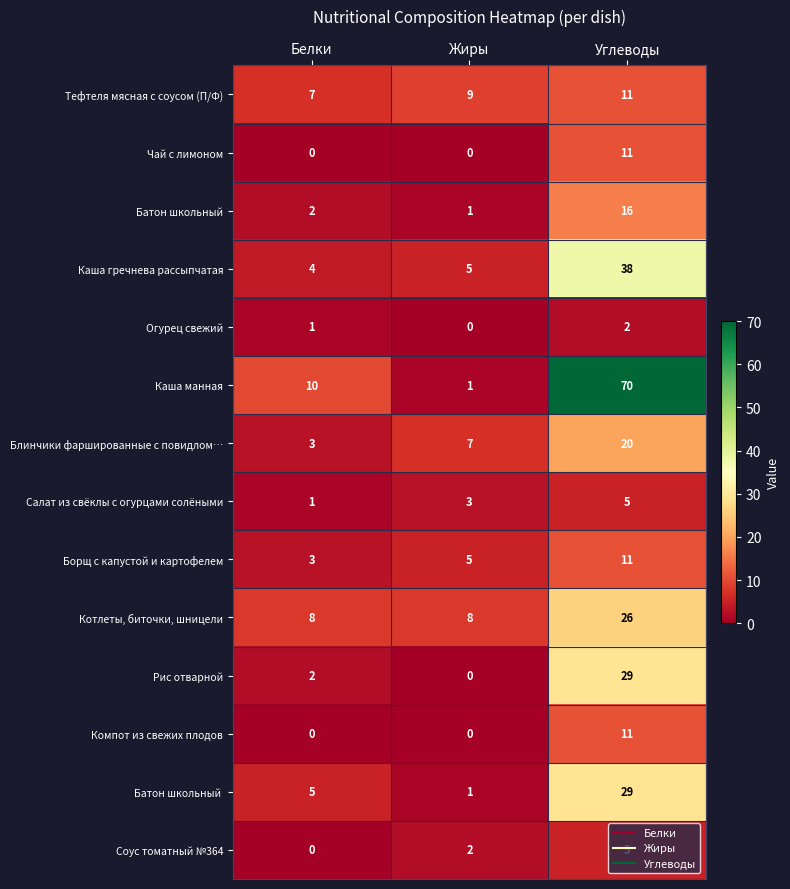

What is the difference between the Каша манная values at Жиры and Углеводы?

69